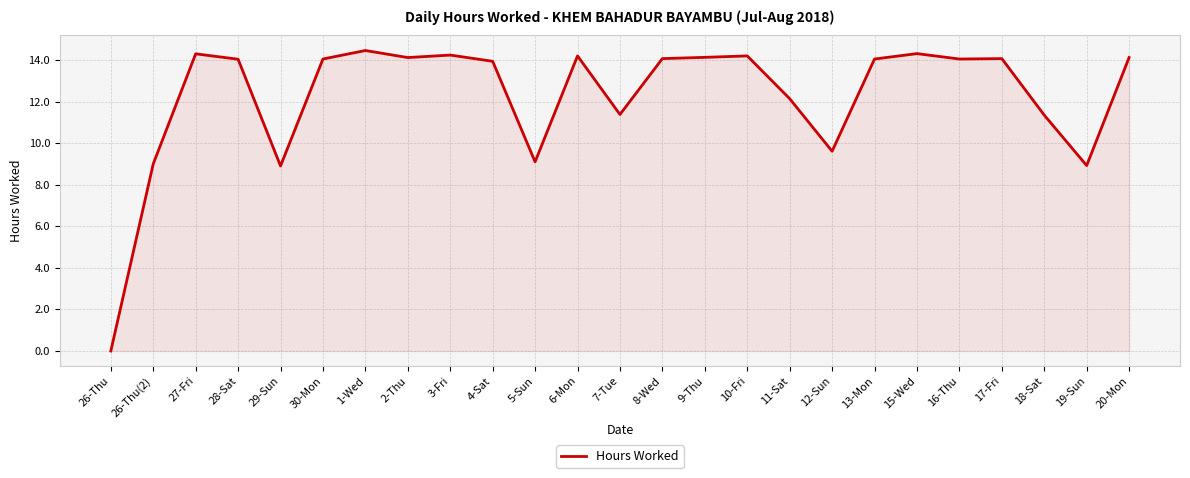

Which category has the highest value across all series?

1-Wed